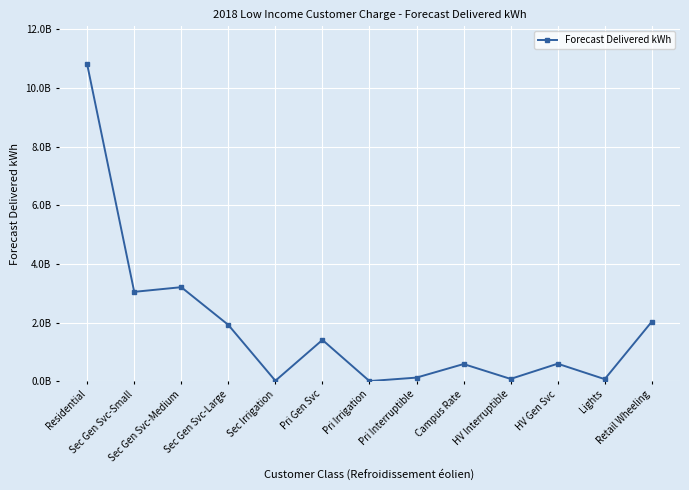

Does the chart have visible grid lines?

Yes